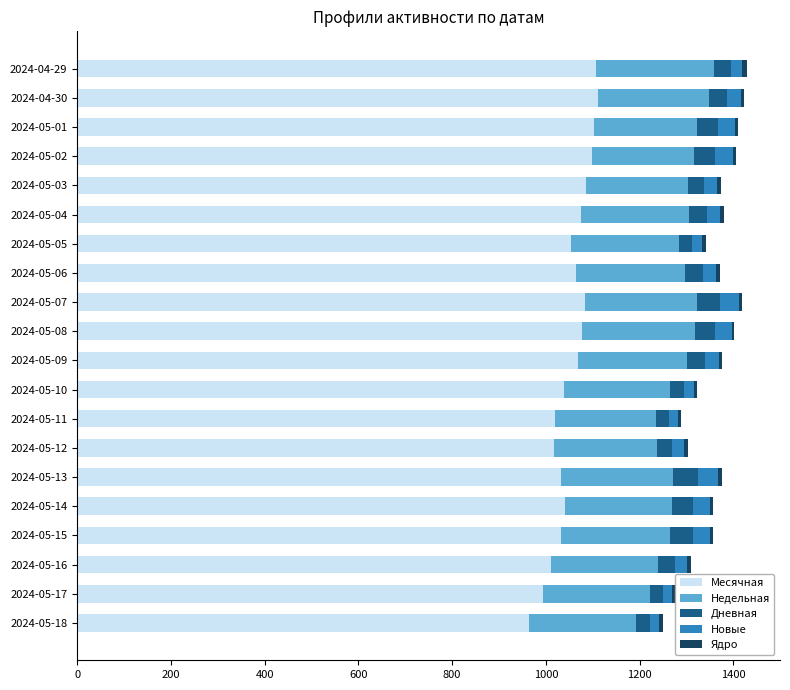

What is the average value of the Месячная series?

1054